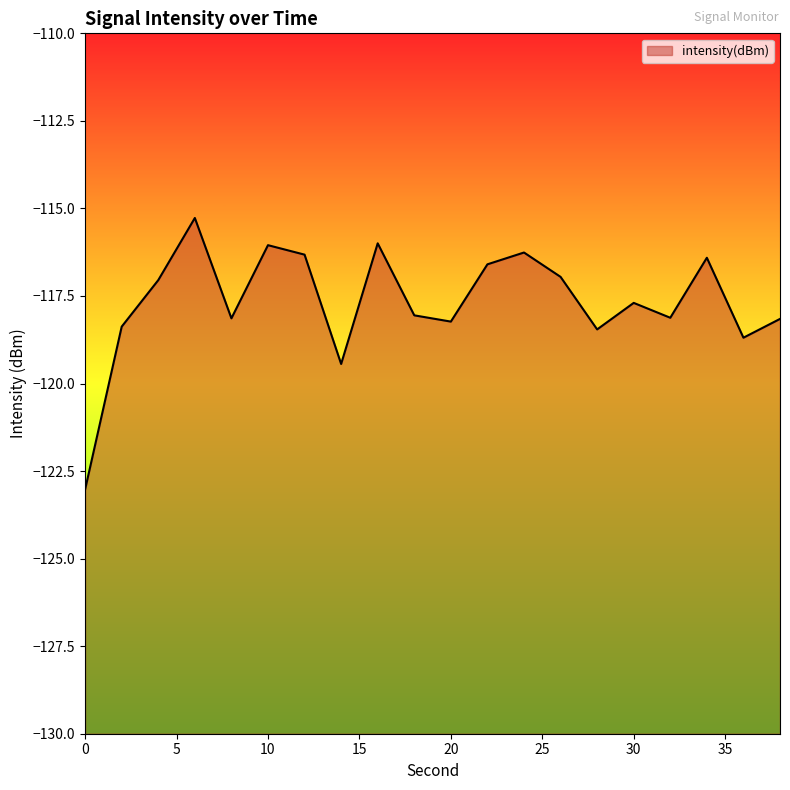

List the labels in order of value, largest first.

6, 16, 10, 24, 12, 34, 22, 26, 4, 30, 18, 32, 8, 38, 20, 2, 28, 36, 14, 0